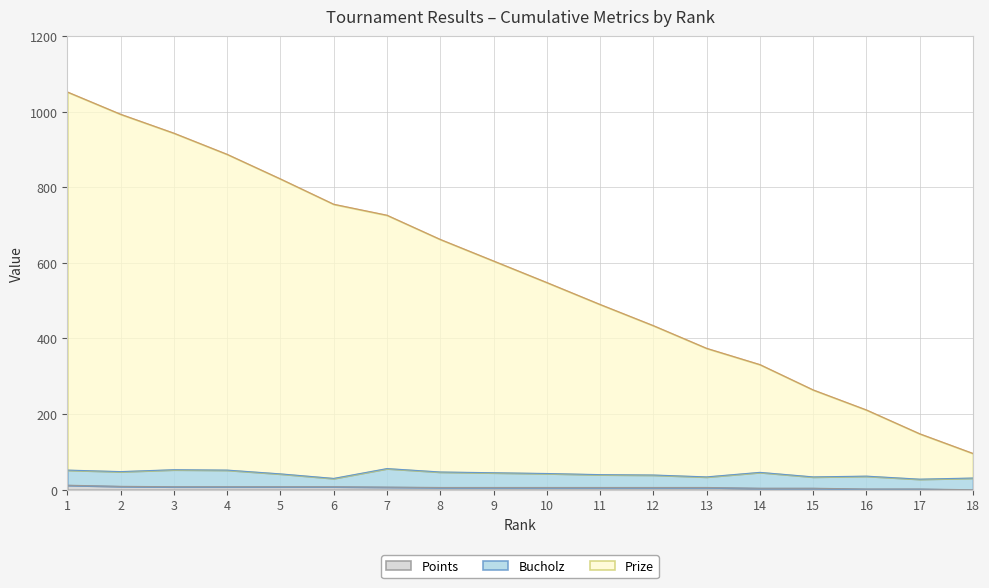

True or false: Prize and Points cross at least once.

False